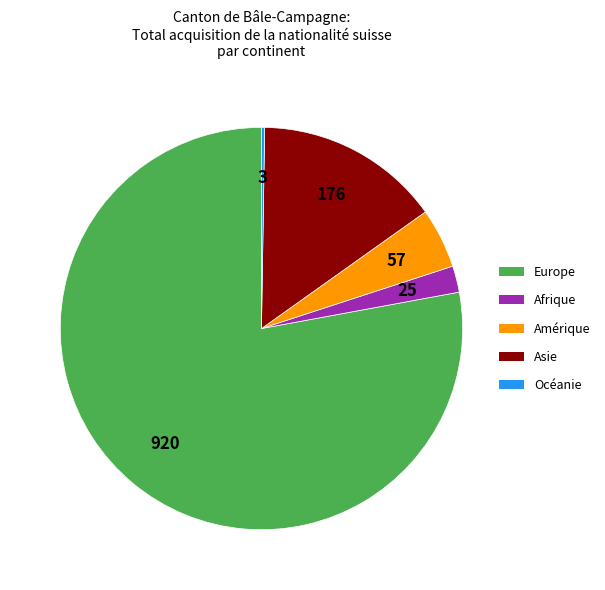

Which slice represents more than half of the pie?

Europe